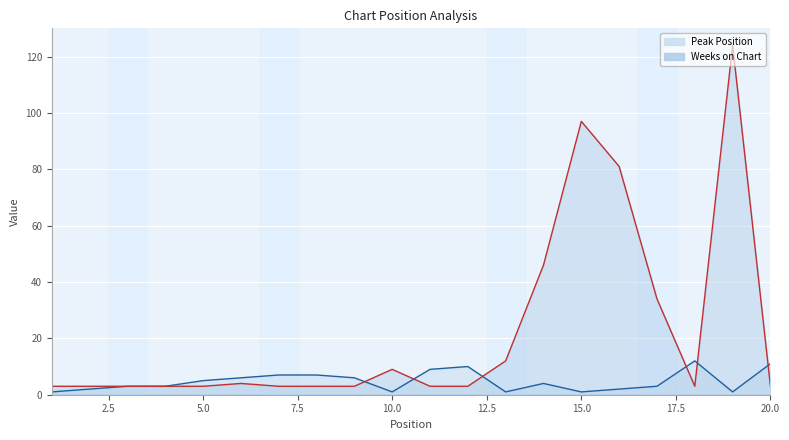

What is the sum of all Weeks on Chart values?

443